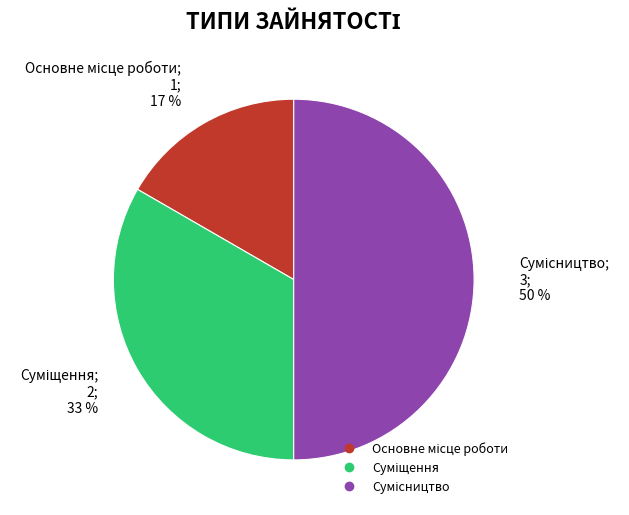

To the nearest percent, what is the average slice percentage?

33%